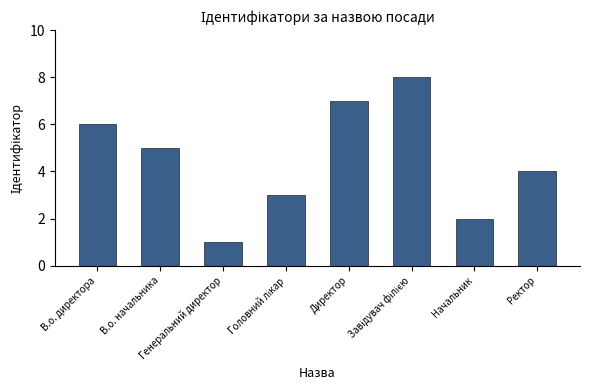

What is the sum of all values?

36